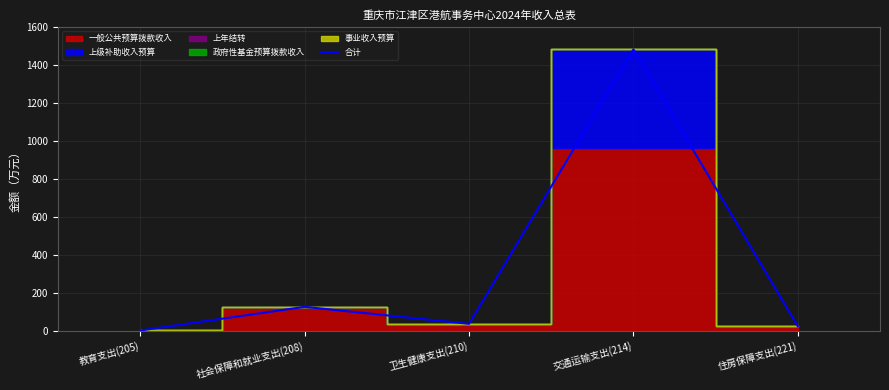

Which has a higher value, 教育支出(205) or 卫生健康支出(210)?

卫生健康支出(210)